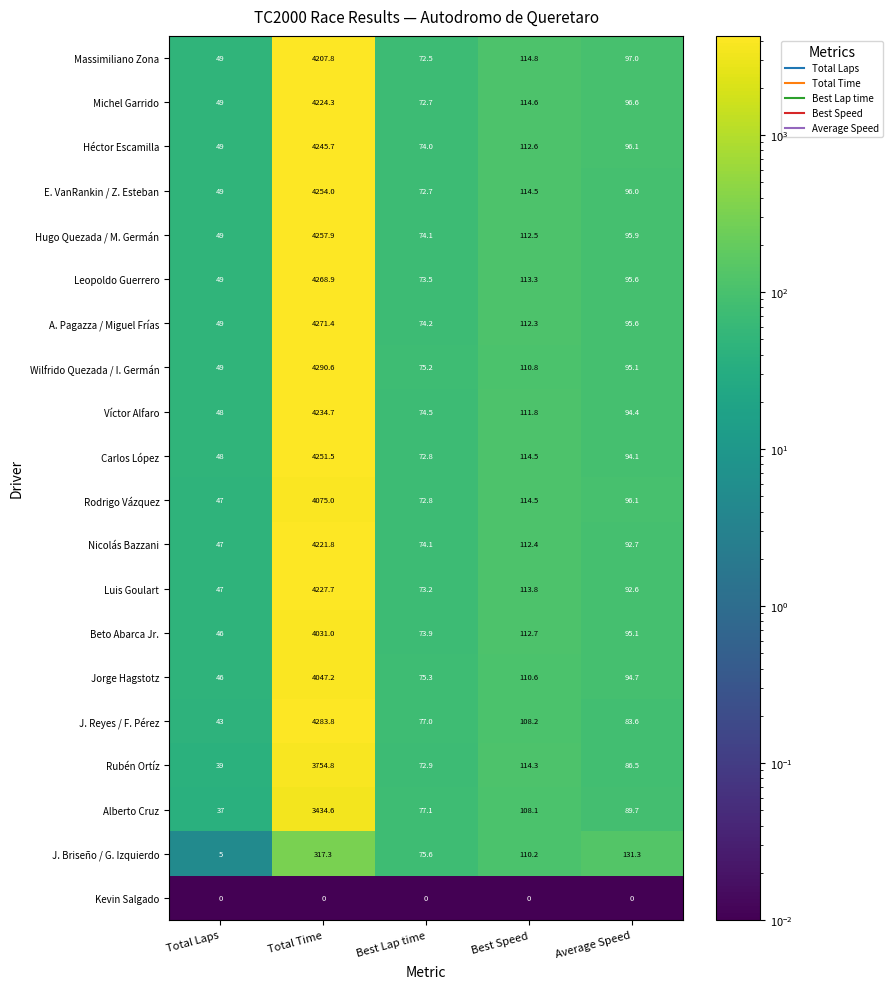

How many data points in Carlos López are less than 94?

2